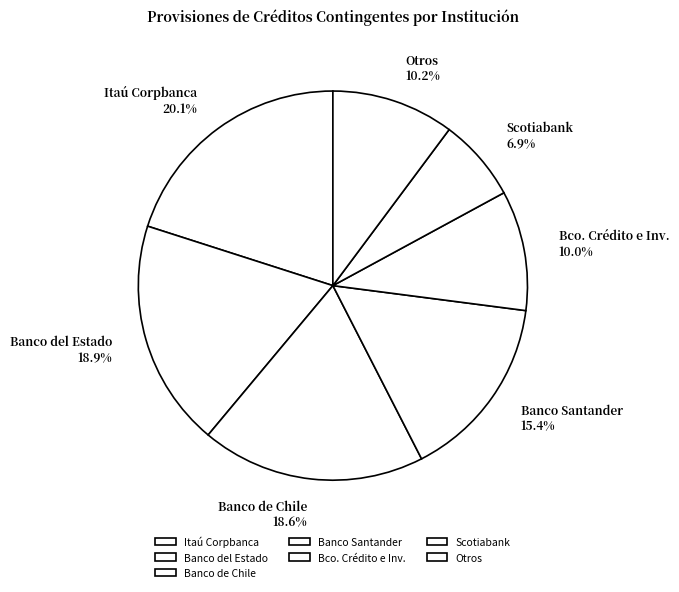

What is the largest slice in the pie chart?

Itaú Corpbanca